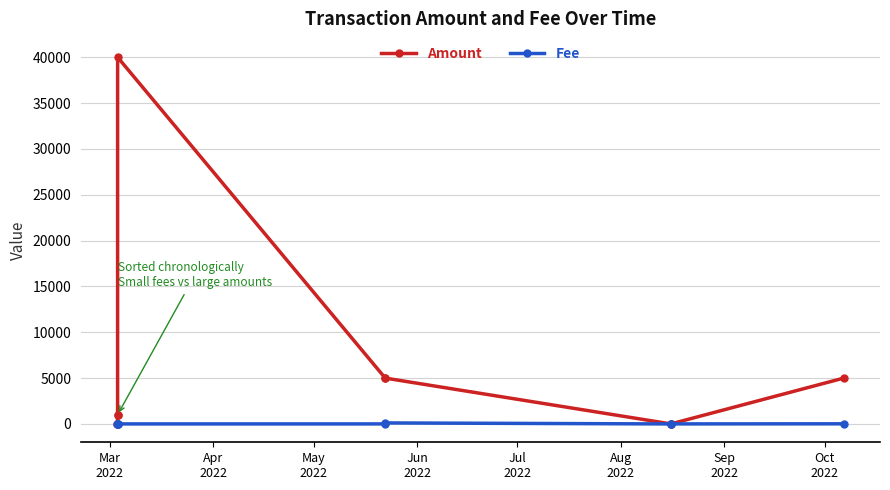

Rank the series by their maximum value, from lowest to highest.

Fee, Amount